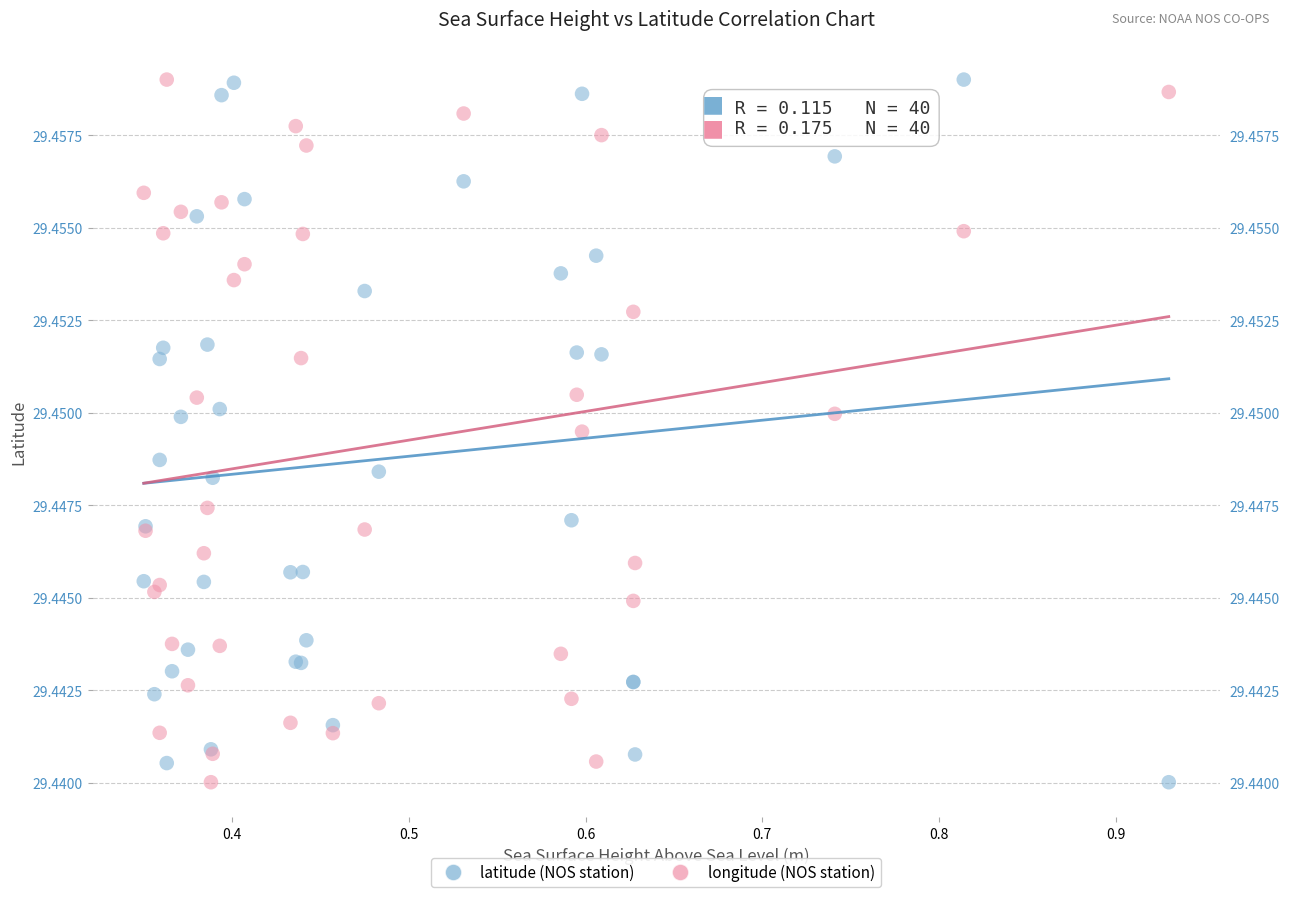

What is the X range (max minus min) for the scatter plot?

0.6